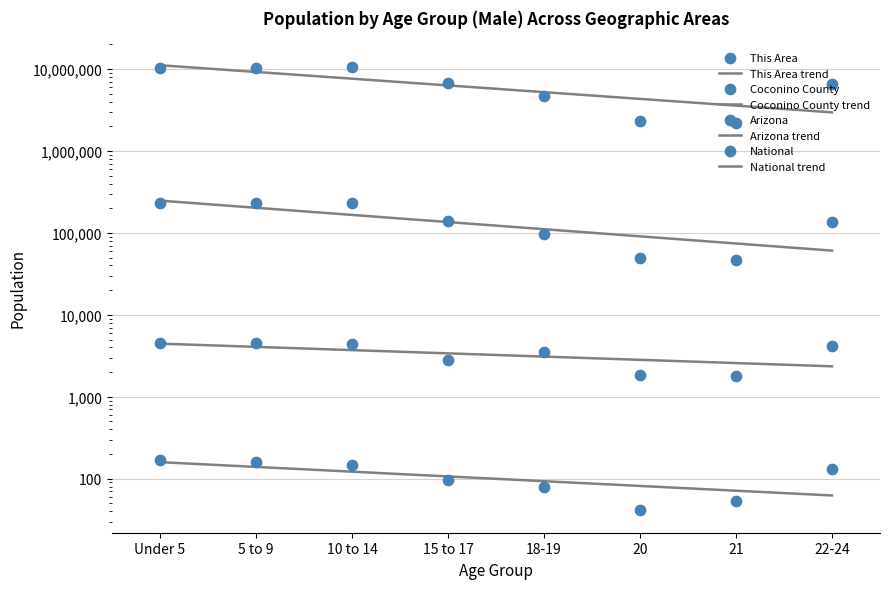

What are all the series names shown in the legend?

This Area, Coconino County, Arizona, National